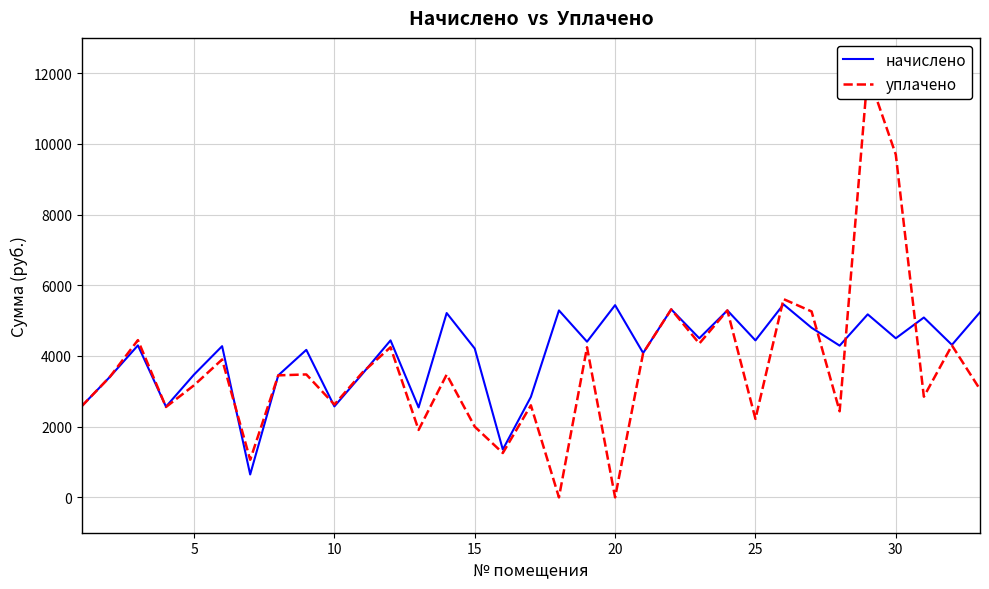

What is the lowest value of the начислено series?

647.9